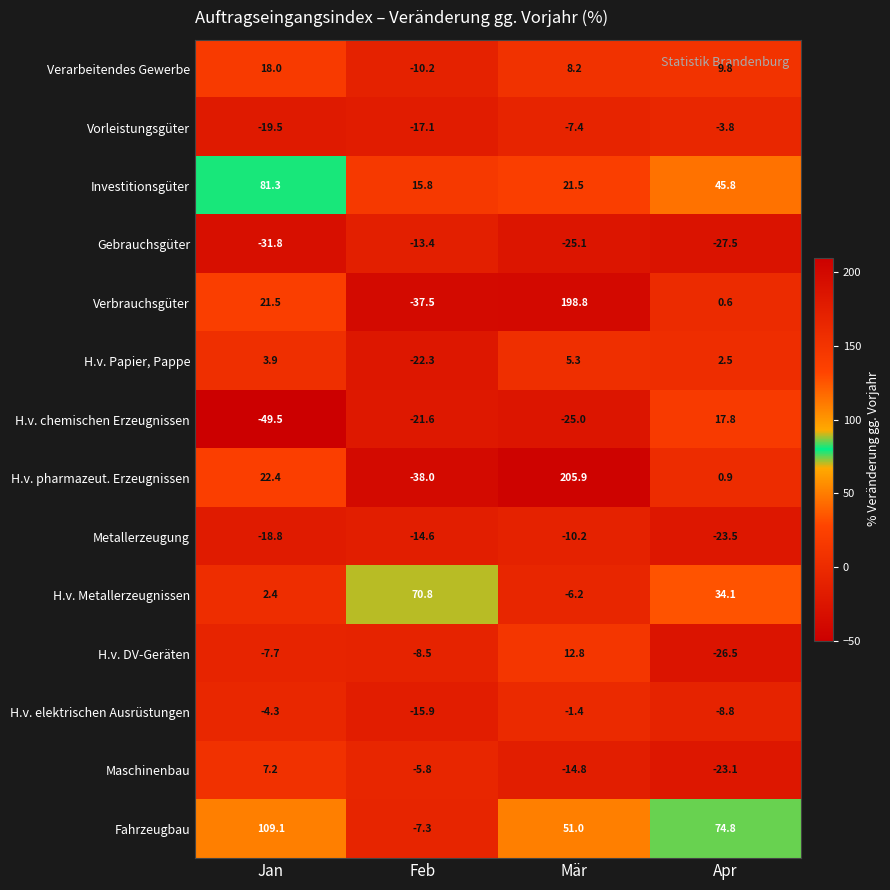

What is the greatest value displayed?

205.9